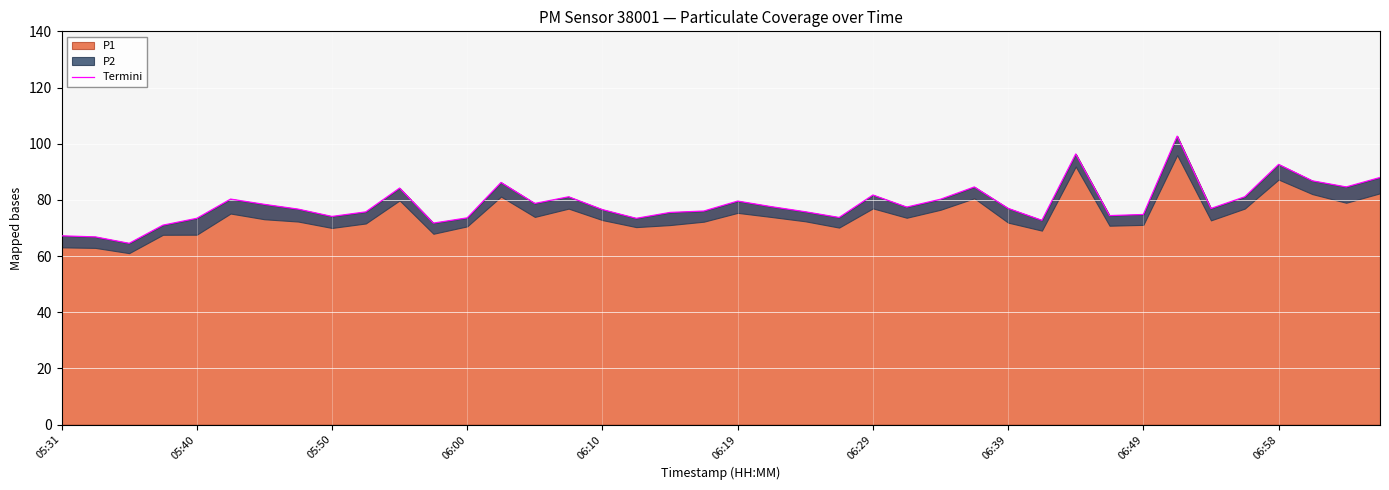

How many points are lower than both their immediate neighbors (excluding endpoints)?

11